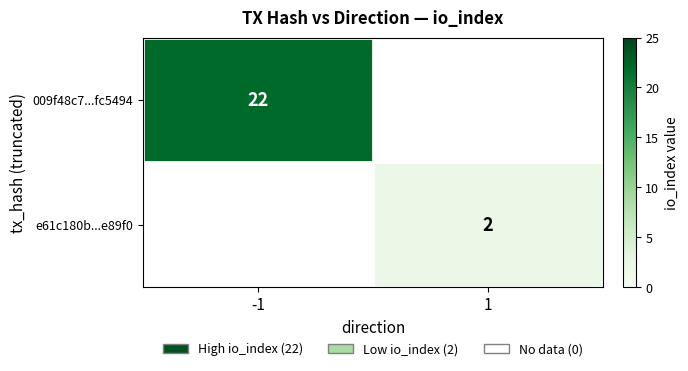

At which category does the chart reach its minimum across all series?

1